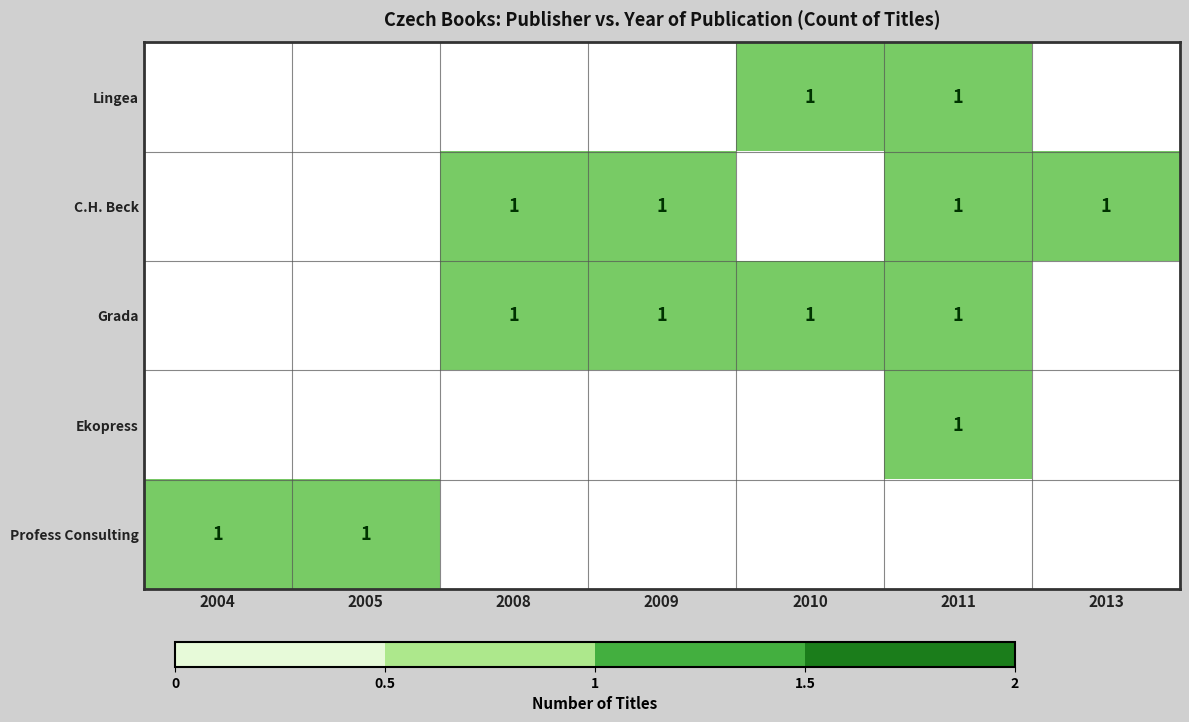

Which series has the widest spread of values?

Lingea